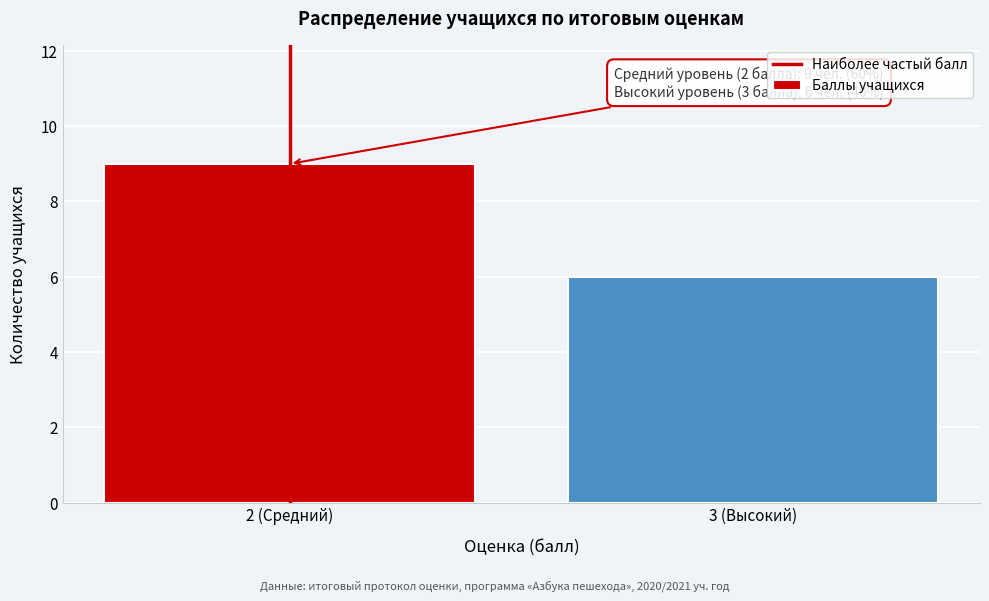

Reading left to right, what are all the values shown in this chart?

9	6